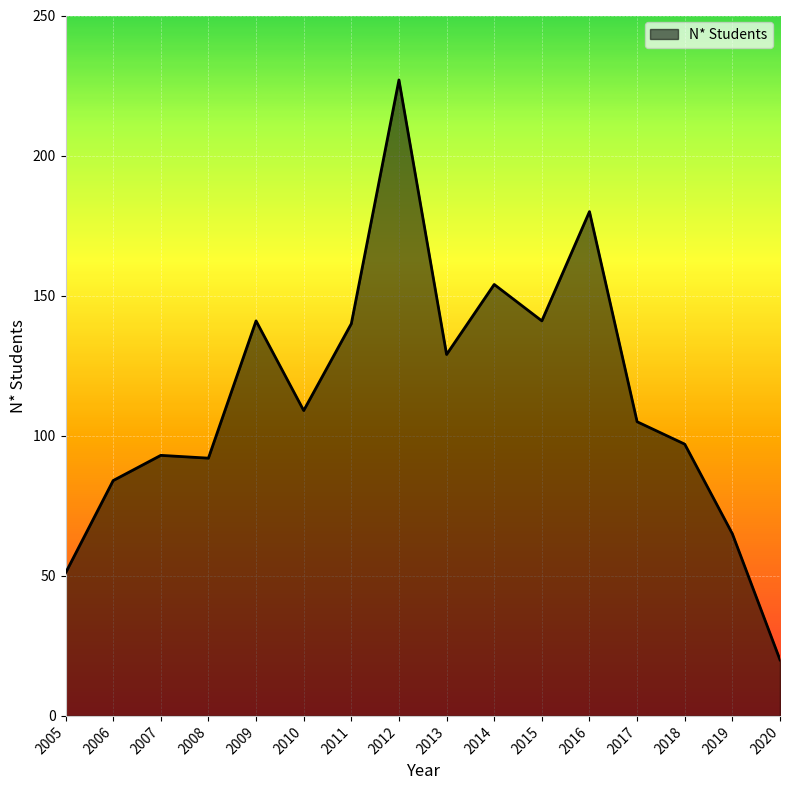

Read the value at 2006.

84